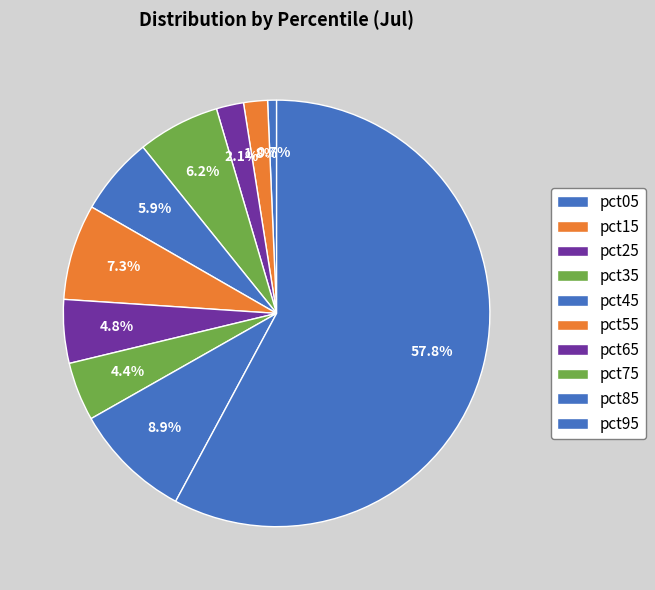

Rank the categories by value from lowest to highest.

pct05, pct15, pct25, pct75, pct65, pct45, pct35, pct55, pct85, pct95